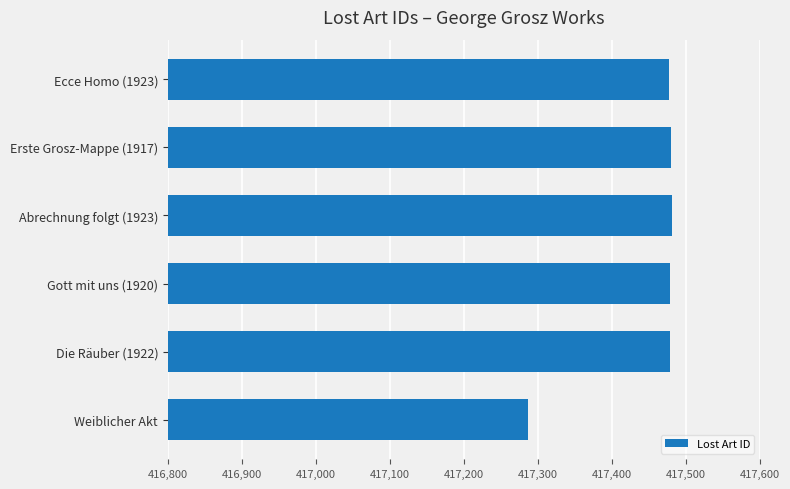

Read the value at Erste Grosz-Mappe (1917), to the nearest 5.

417480